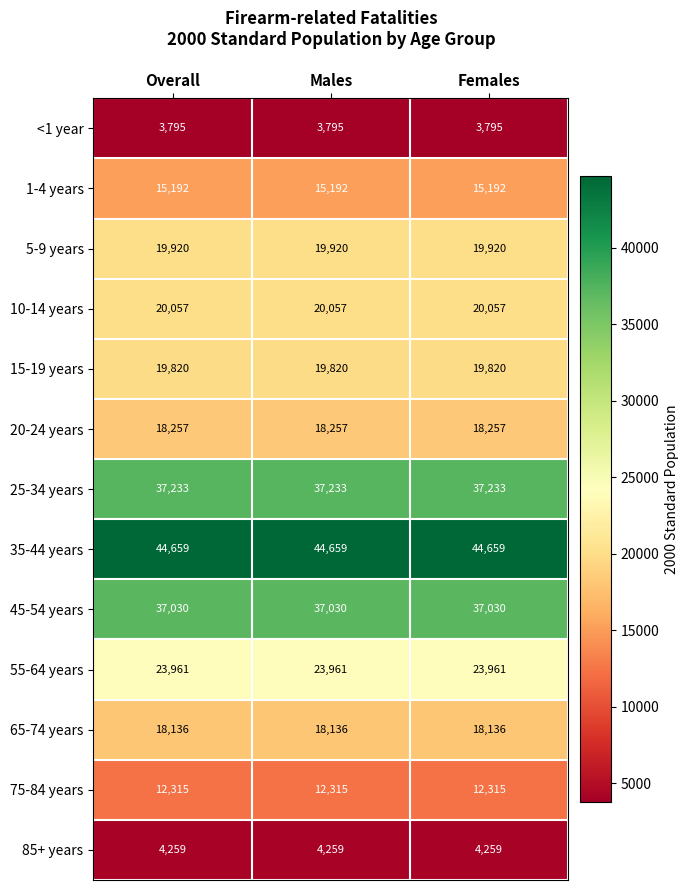

What is the minimum value shown in the chart?

3795